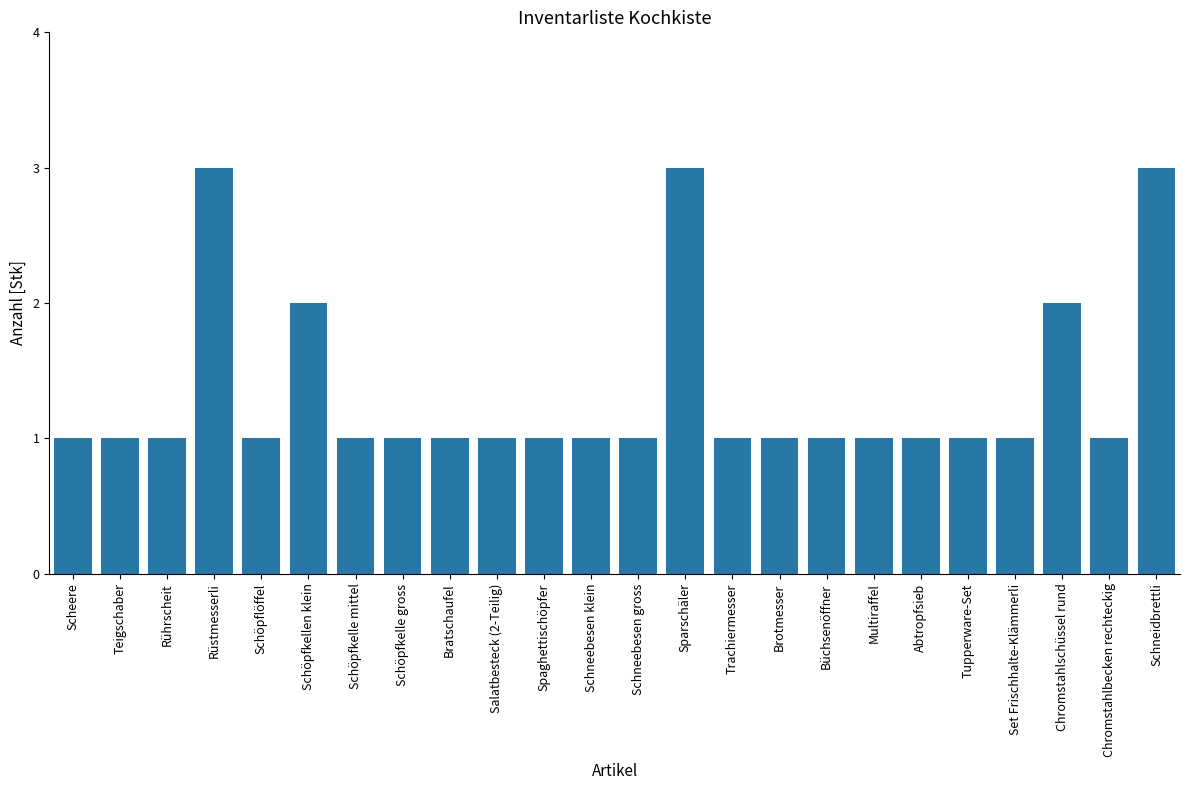

True or false: the data shows 1 at Schöpfkelle mittel.

True